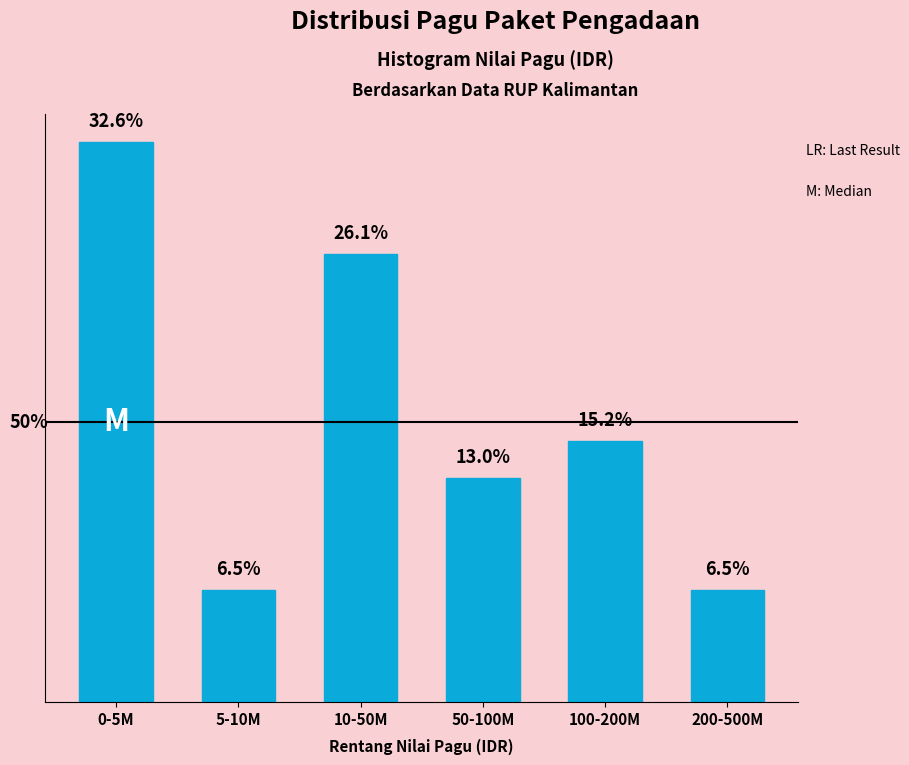

Does the chart contain any negative values?

No